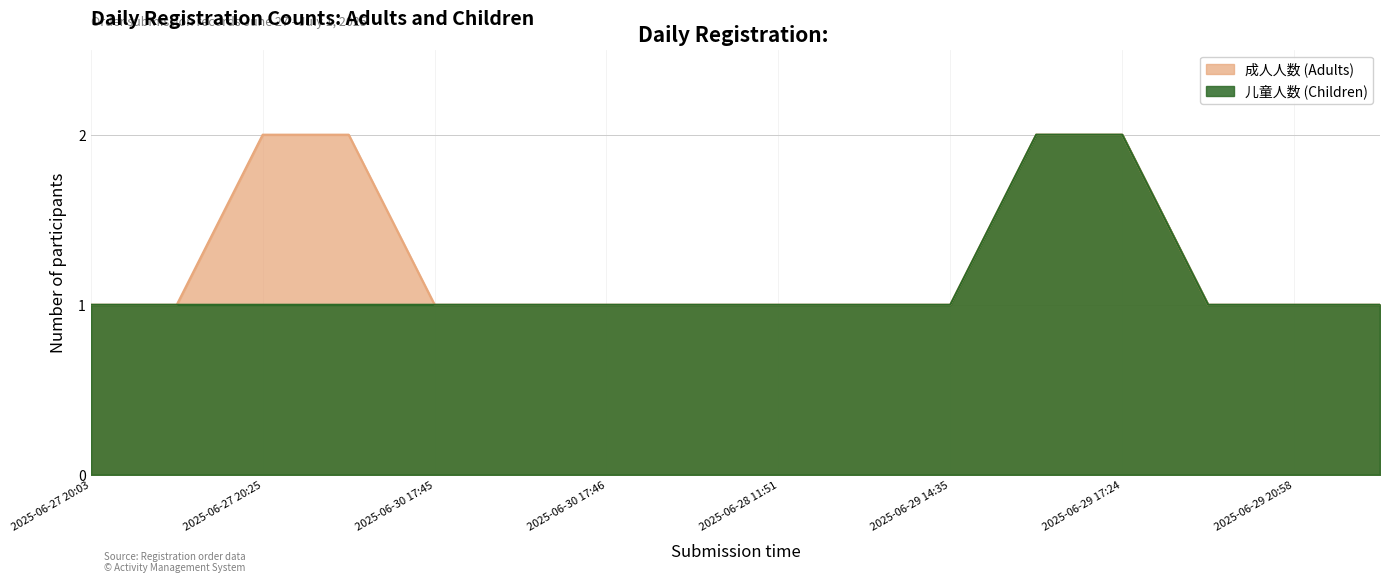

The 成人人数 series shows 1 at 2025-06-29 20:58. True or false?

True